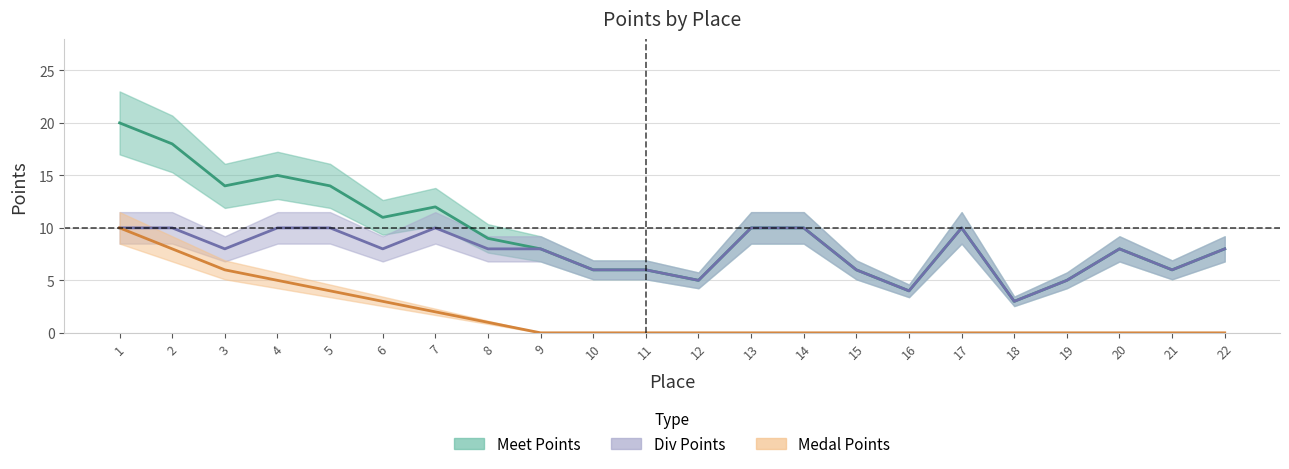

How many lines are shown in the chart?

3